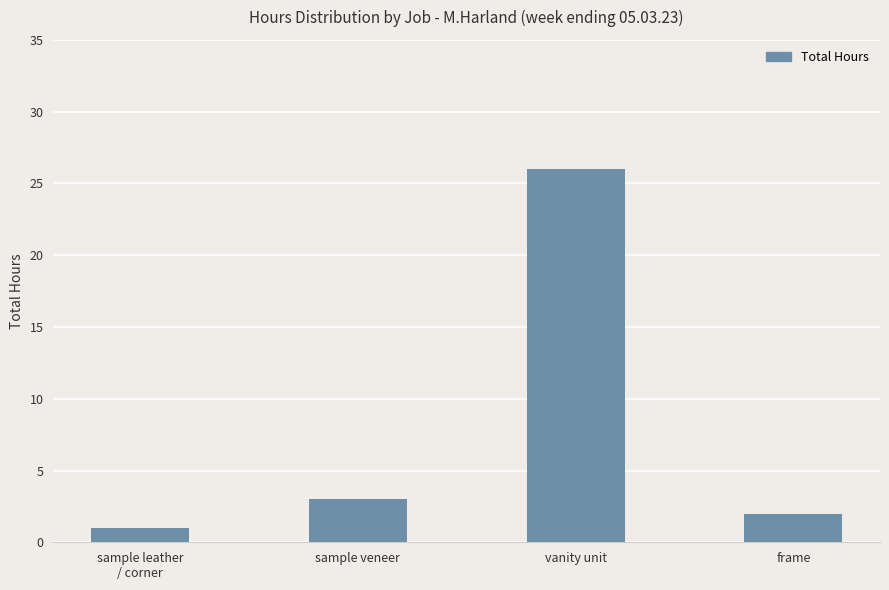

How many values are below 3?

2